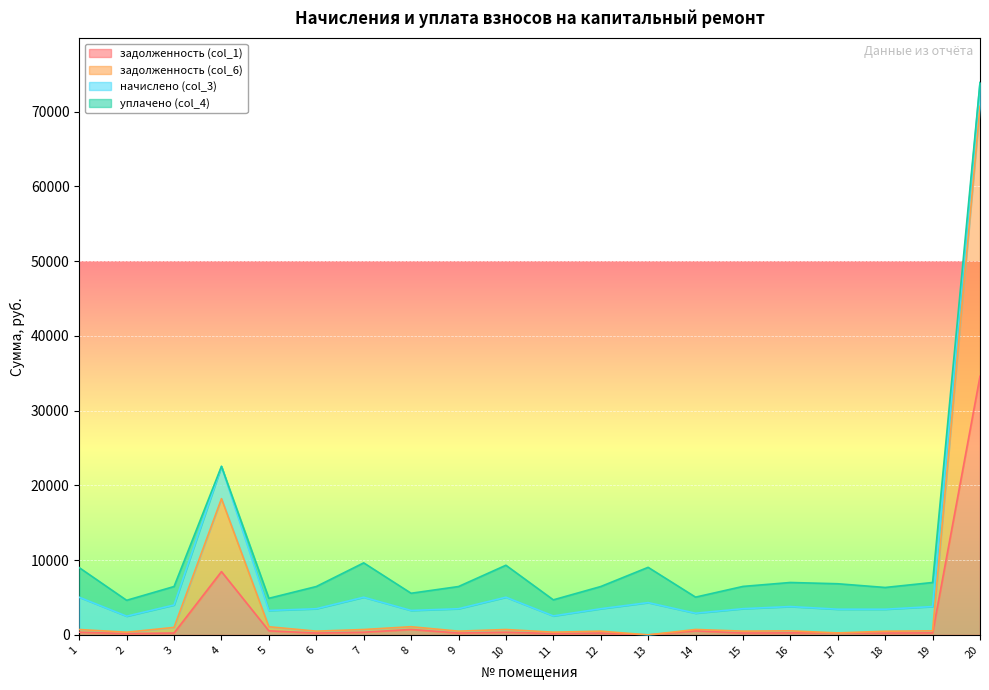

What is the spread (max minus min) of values at 20?

36128.2